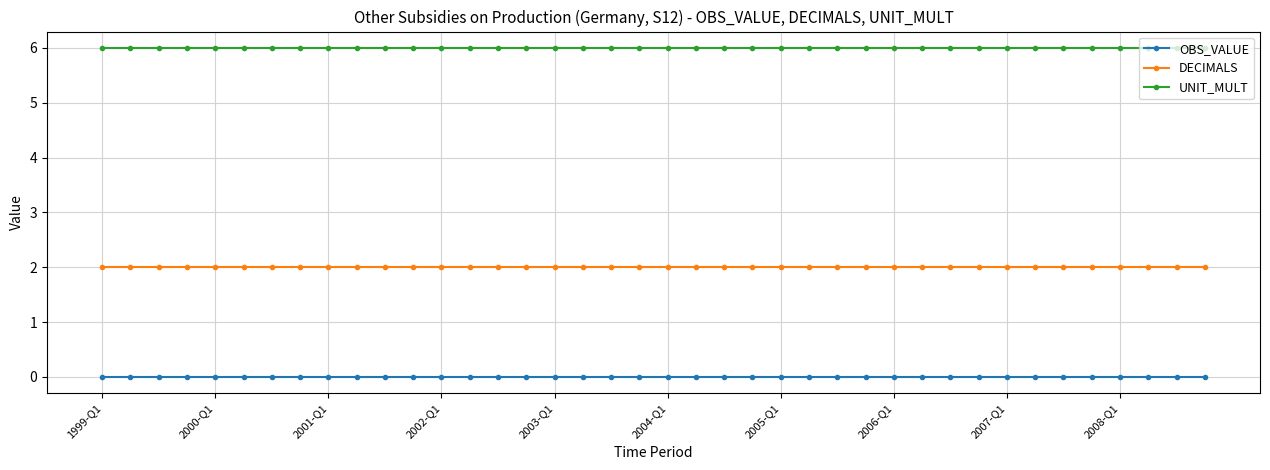

Rank the series by their average value, from highest to lowest.

UNIT_MULT, DECIMALS, OBS_VALUE